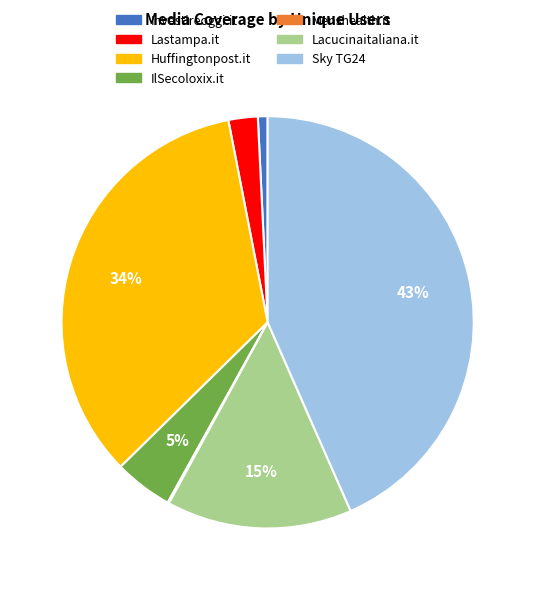

Combined, do Sky TG24 and Lastampa.it account for over 50%?

No